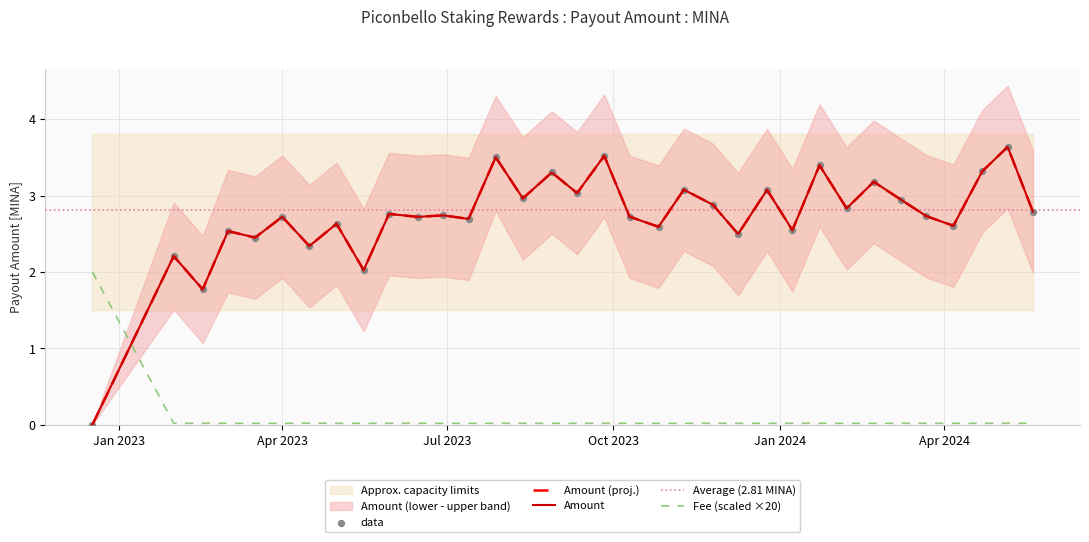

Which series reaches the maximum Y coordinate?

Amount